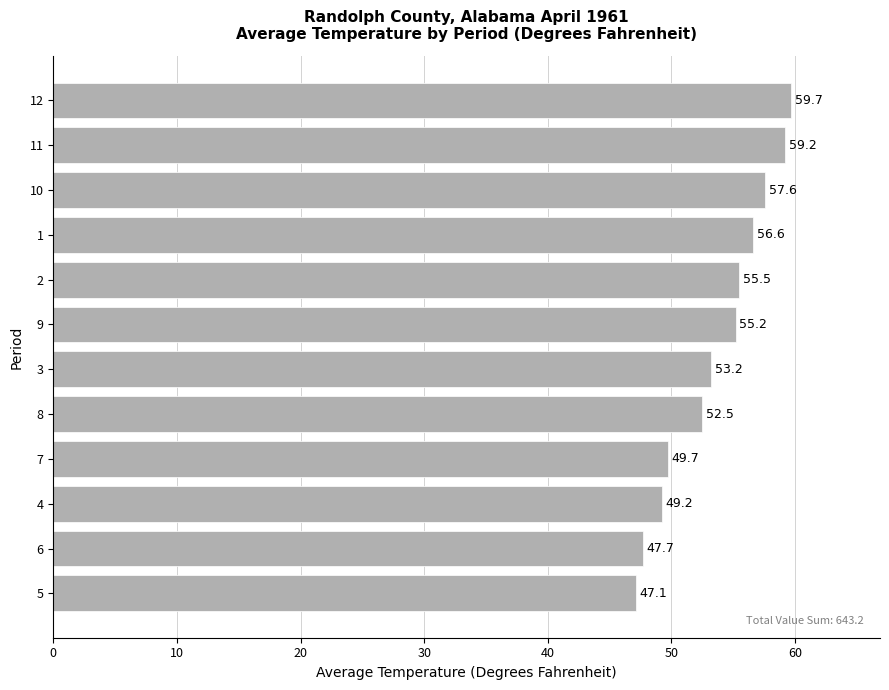

List the labels in order of value, largest first.

12, 11, 10, 1, 2, 9, 3, 8, 7, 4, 6, 5